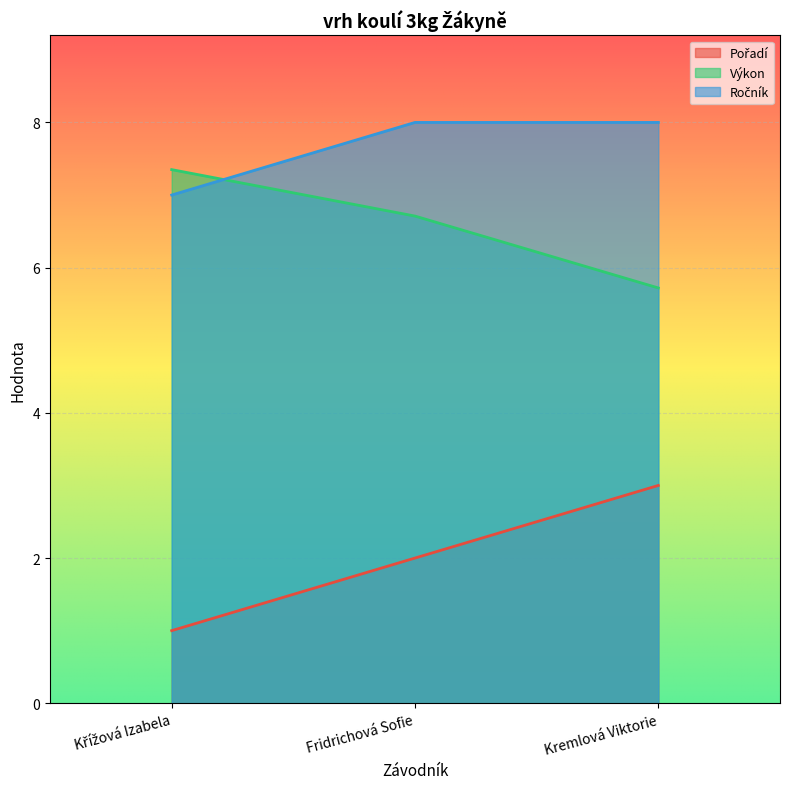

Count the Ročník values in the range 7 to 8.

3